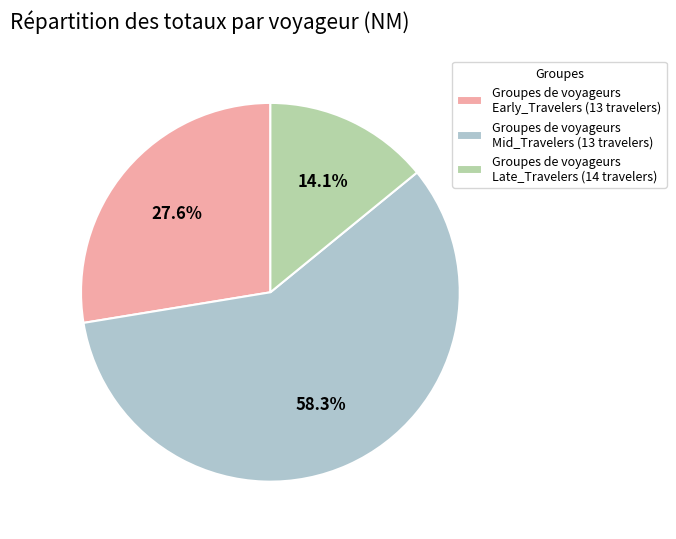

Rank the categories by value from highest to lowest.

Groupes de voyageurs Mid_Travelers (13 travelers), Groupes de voyageurs Early_Travelers (13 travelers), Groupes de voyageurs Late_Travelers (14 travelers)